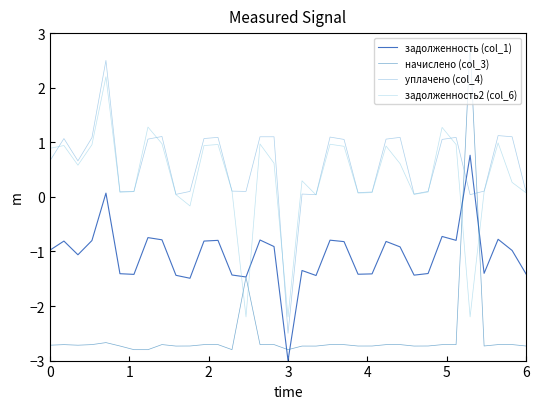

How many times do начислено (col_3) and задолженность2 (col_6) cross each other?

4